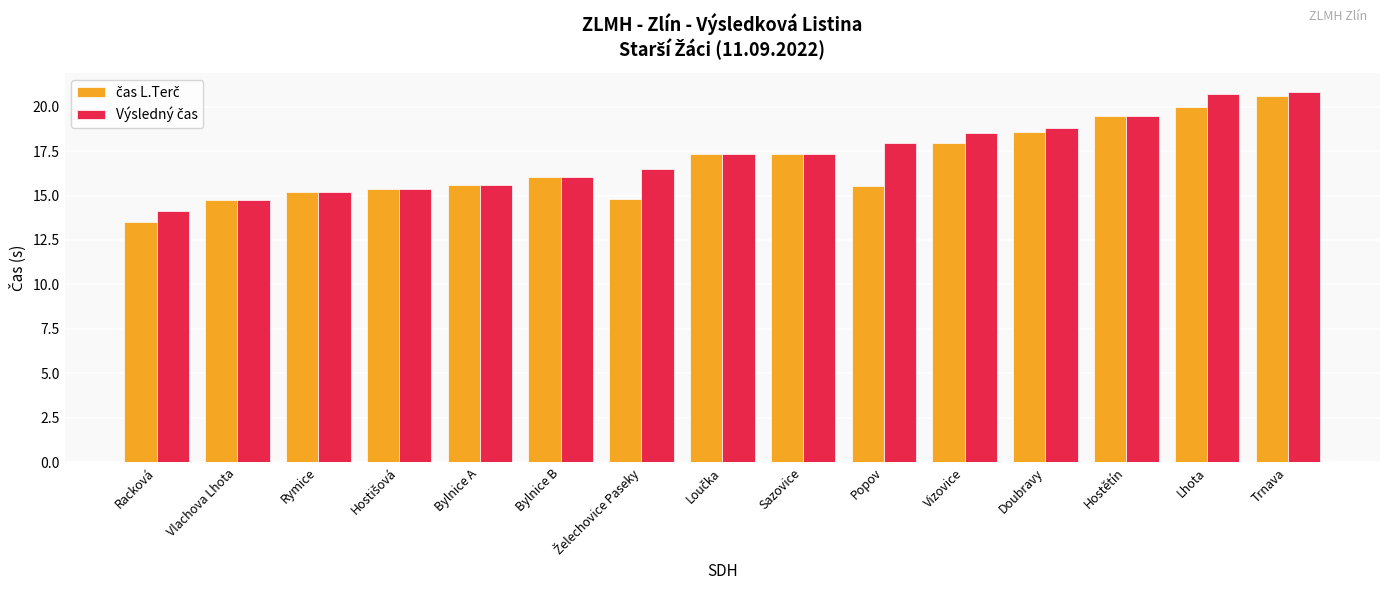

What is the minimum value shown in the chart?

13.5